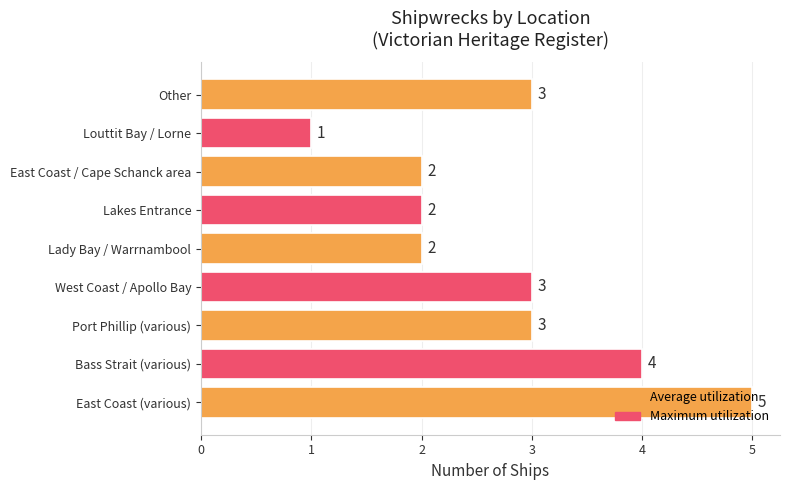

What is the greatest value displayed?

5